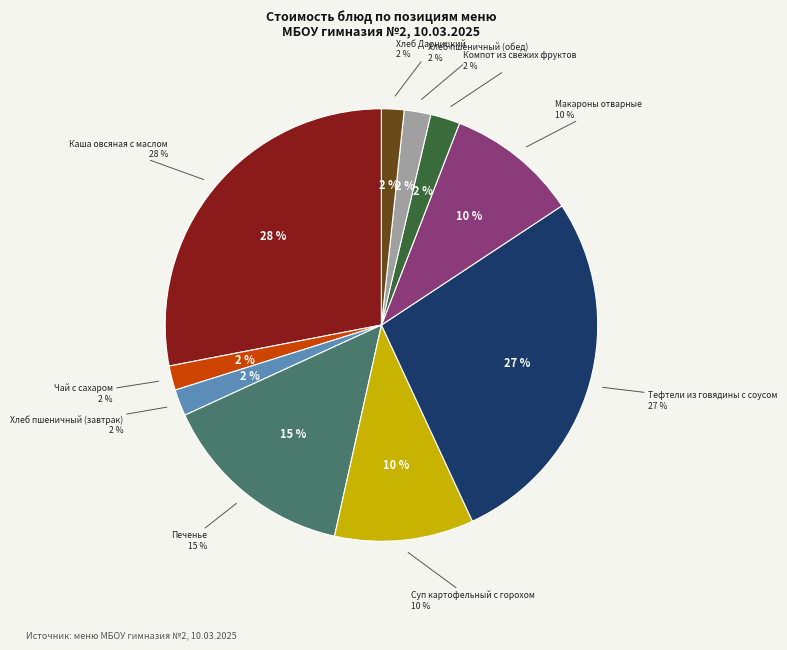

What percentage is the Каша овсяная с маслом slice, to the nearest percent?

28%